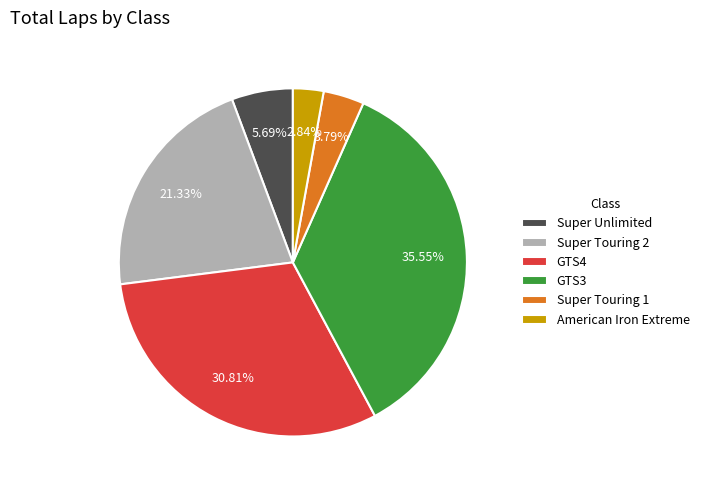

Which has a higher value, Super Unlimited or Super Touring 2?

Super Touring 2